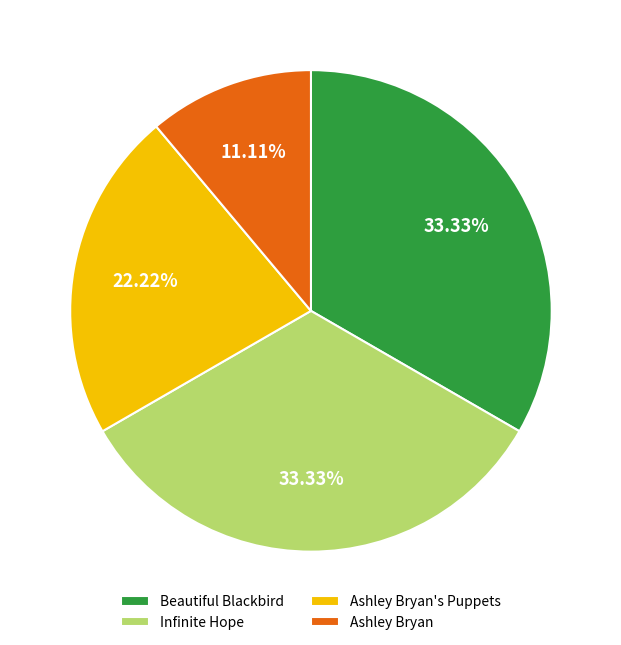

How many slices are in this pie chart?

4